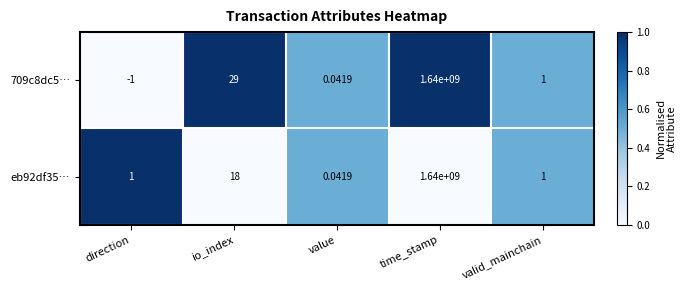

Which category has the lowest value across all series?

direction